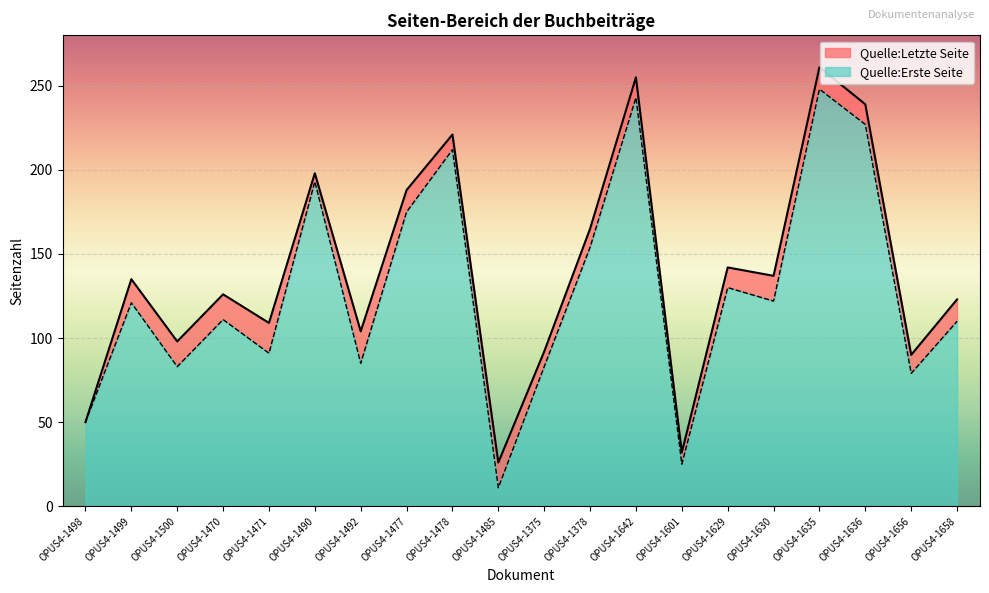

What is the spread (max minus min) of values at OPUS4-1629?

12